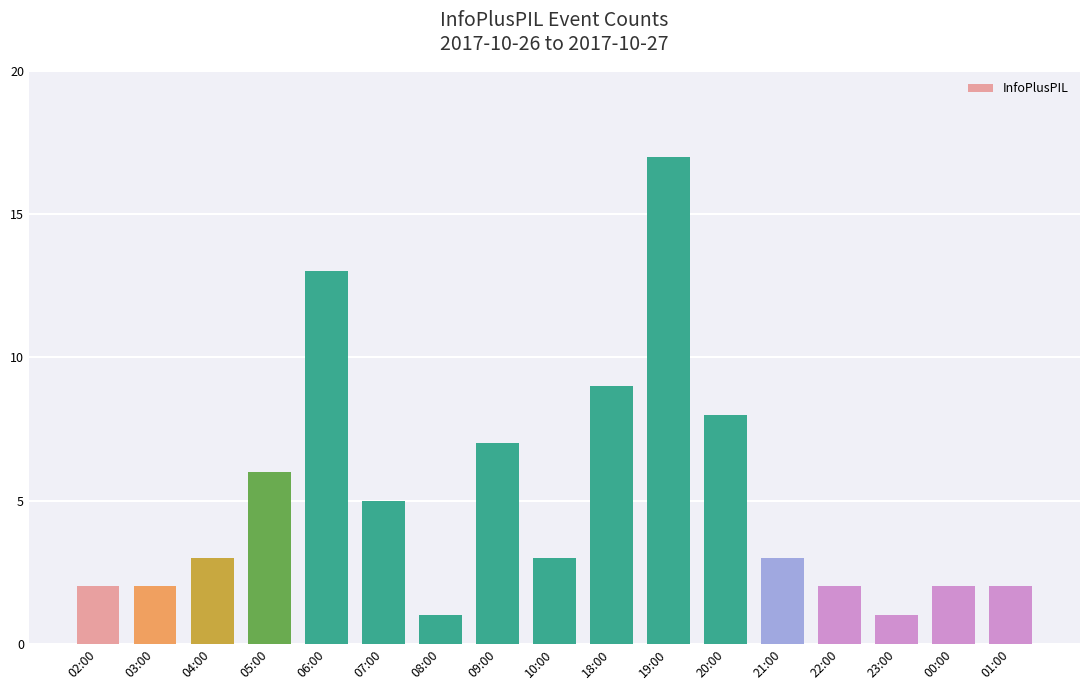

The chart shows a value of 2 at 01:00. True or false?

True